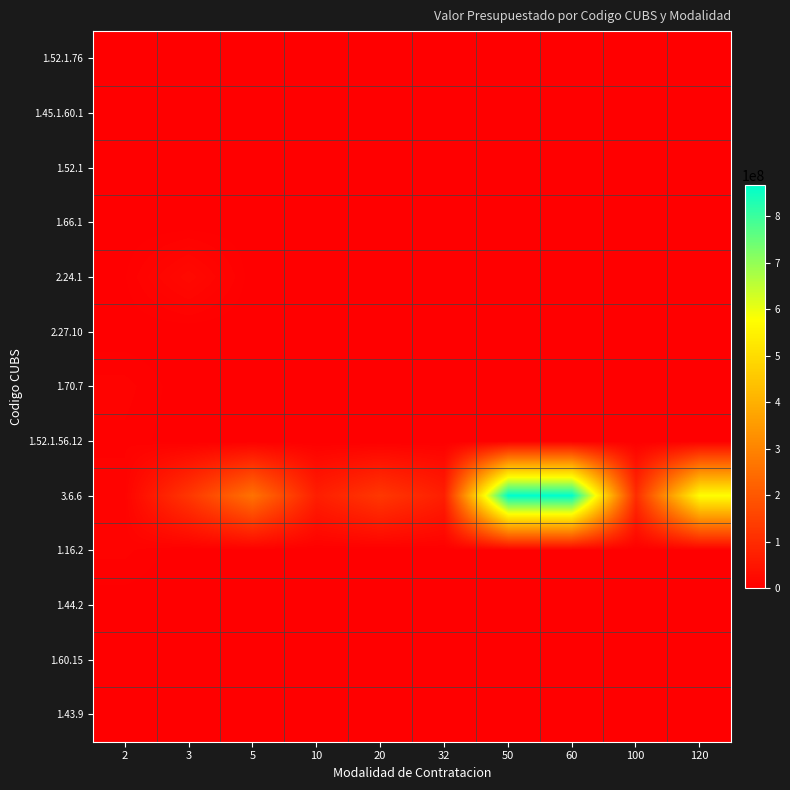

Reading left to right, what are all the values shown in this chart?

1.52.1.76: 2=1120000	3=2240000	5=100900	10=122960	20=0	32=0	50=0	60=0	100=0	120=0
1.45.1.60.1: 2=900000	3=0	5=0	10=0	20=0	32=0	50=0	60=0	100=0	120=0
1.52.1: 2=212500	3=1767840	5=0	10=0	20=0	32=0	50=0	60=0	100=0	120=0
1.66.1: 2=205600	3=114000	5=624000	10=0	20=0	32=0	50=0	60=0	100=0	120=0
2.24.1: 2=3000000	3=23000000	5=720000	10=200000	20=2000000	32=0	50=0	60=0	100=0	120=0
2.27.10: 2=480000	3=0	5=0	10=0	20=0	32=0	50=0	60=0	100=0	120=0
1.70.7: 2=8340000	3=0	5=0	10=0	20=0	32=0	50=0	60=0	100=0	120=0
1.52.1.56.12: 2=5800000	3=0	5=0	10=0	20=0	32=0	50=0	60=0	100=0	120=0
3.6.6: 2=9041040	3=124000000	5=260236800	10=69396480	20=127000000	32=69396480	50=867456000	60=867456000	100=102000000	120=576000000
1.16.2: 2=7924000	3=0	5=0	10=0	20=0	32=0	50=0	60=0	100=0	120=0
1.44.2: 2=800000	3=0	5=0	10=0	20=0	32=0	50=0	60=0	100=0	120=0
1.60.15: 2=70000	3=0	5=0	10=0	20=0	32=0	50=0	60=0	100=0	120=0
1.43.9: 2=36000	3=0	5=0	10=0	20=0	32=0	50=0	60=0	100=0	120=0